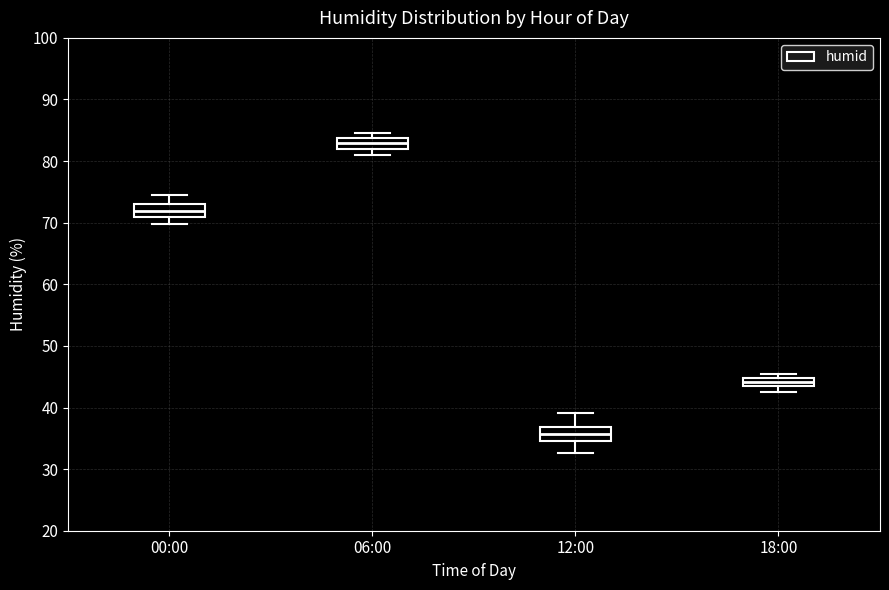

Where is the lower edge of the box for 18:00 on the y-axis? The values are not printed on the chart, so give them approximately, as read against the axis.

44